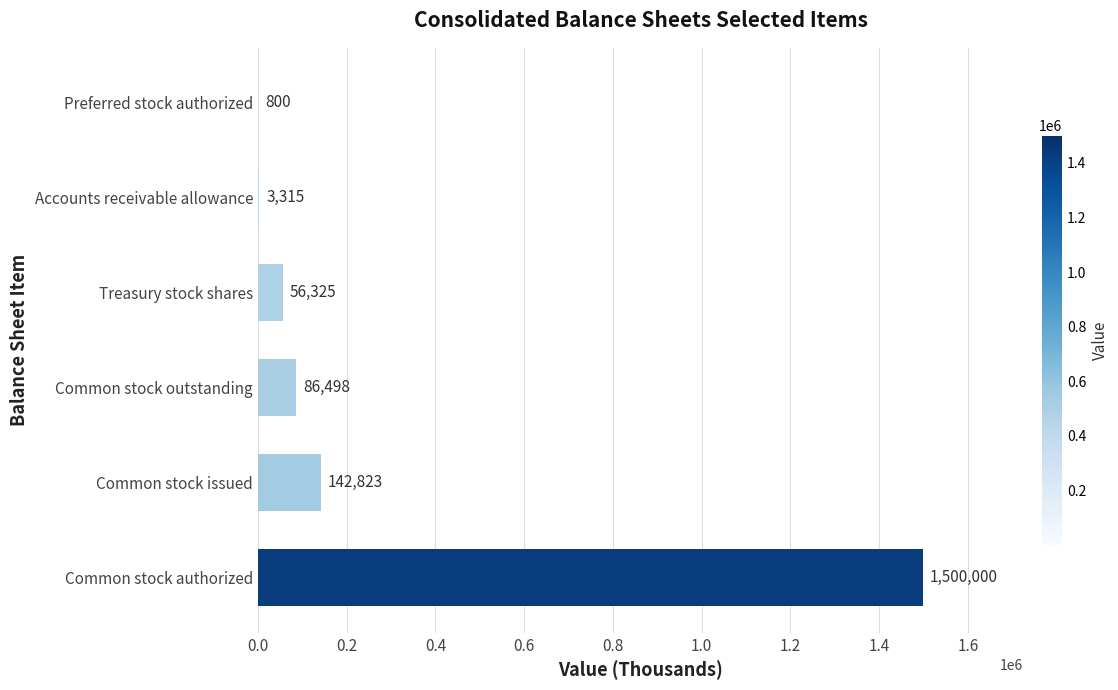

Which label corresponds to the largest value in the chart?

Common stock authorized